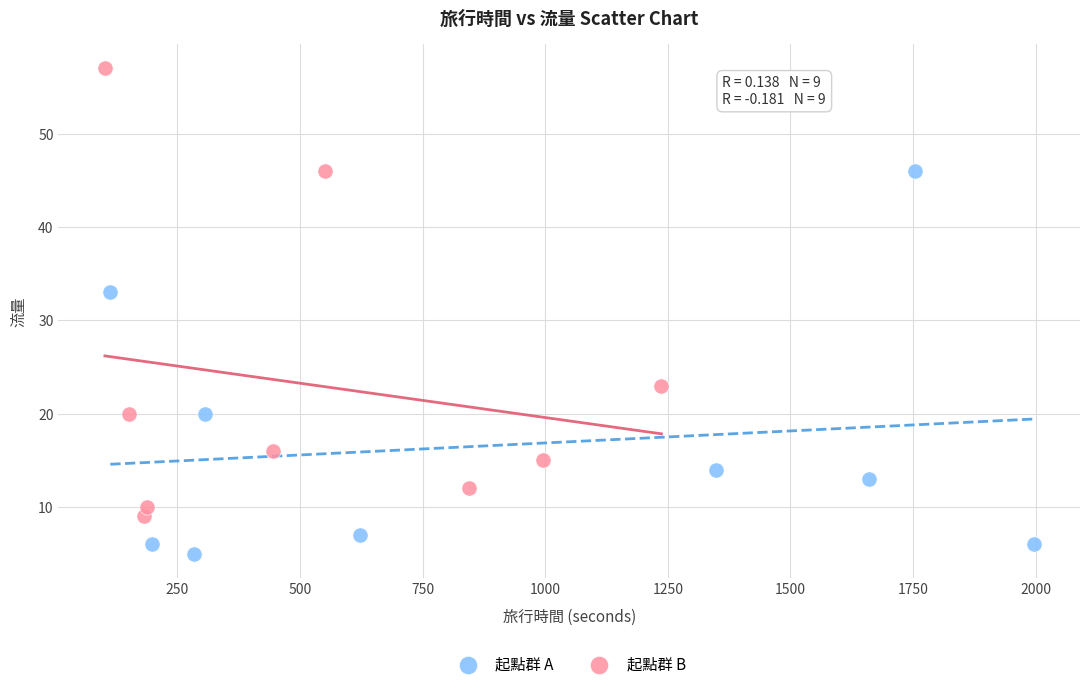

Which series has the largest Y range (max minus min)?

起點群 B